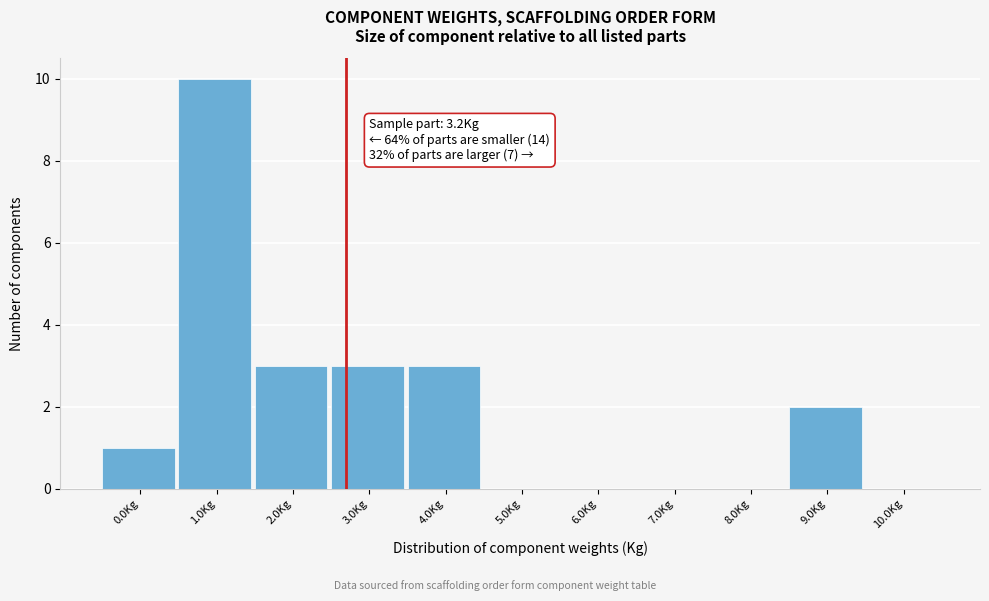

Reading left to right, extract all data points from this chart.

0.0Kg=1	1.0Kg=10	2.0Kg=3	3.0Kg=3	4.0Kg=3	5.0Kg=0	6.0Kg=0	7.0Kg=0	8.0Kg=0	9.0Kg=2	10.0Kg=0